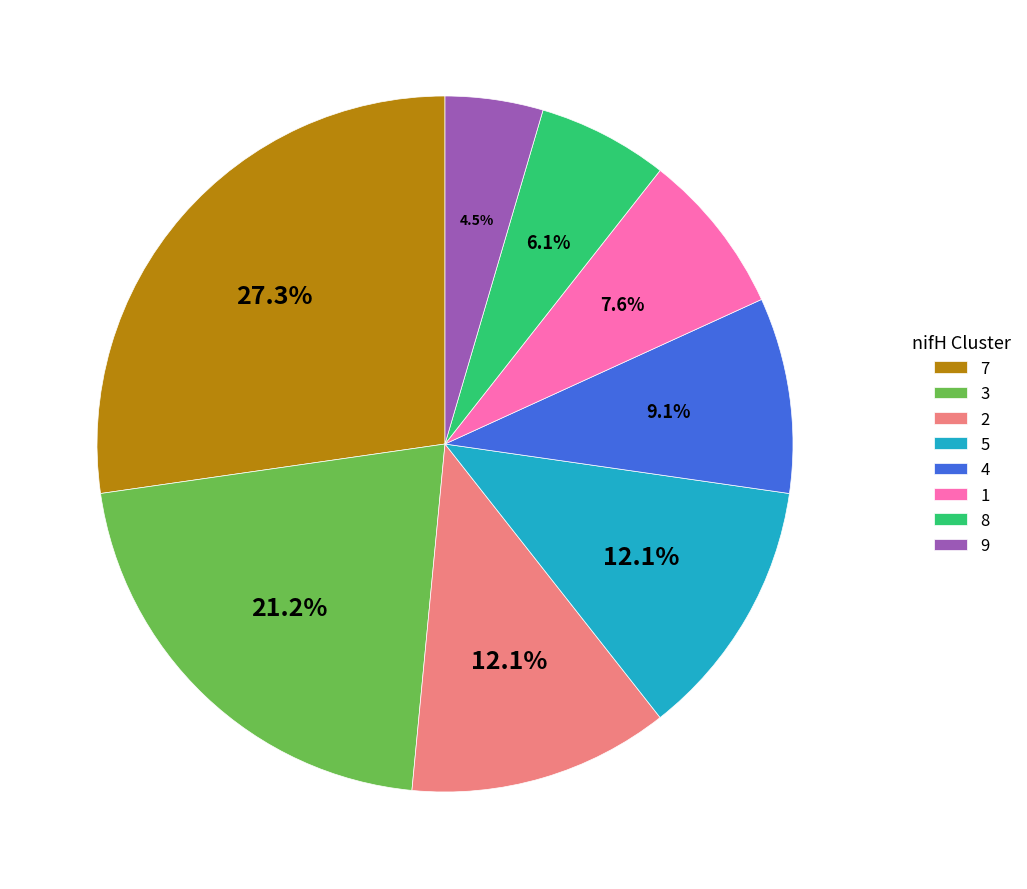

Which category has the biggest portion of the pie?

7